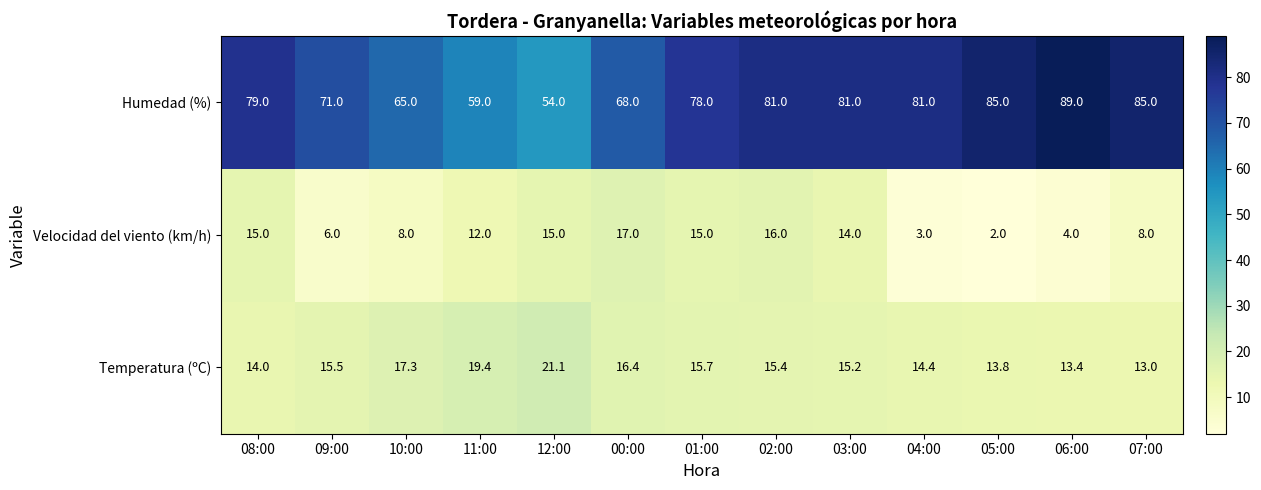

Which category has the lowest value in the Temperatura (ºC) series?

07:00